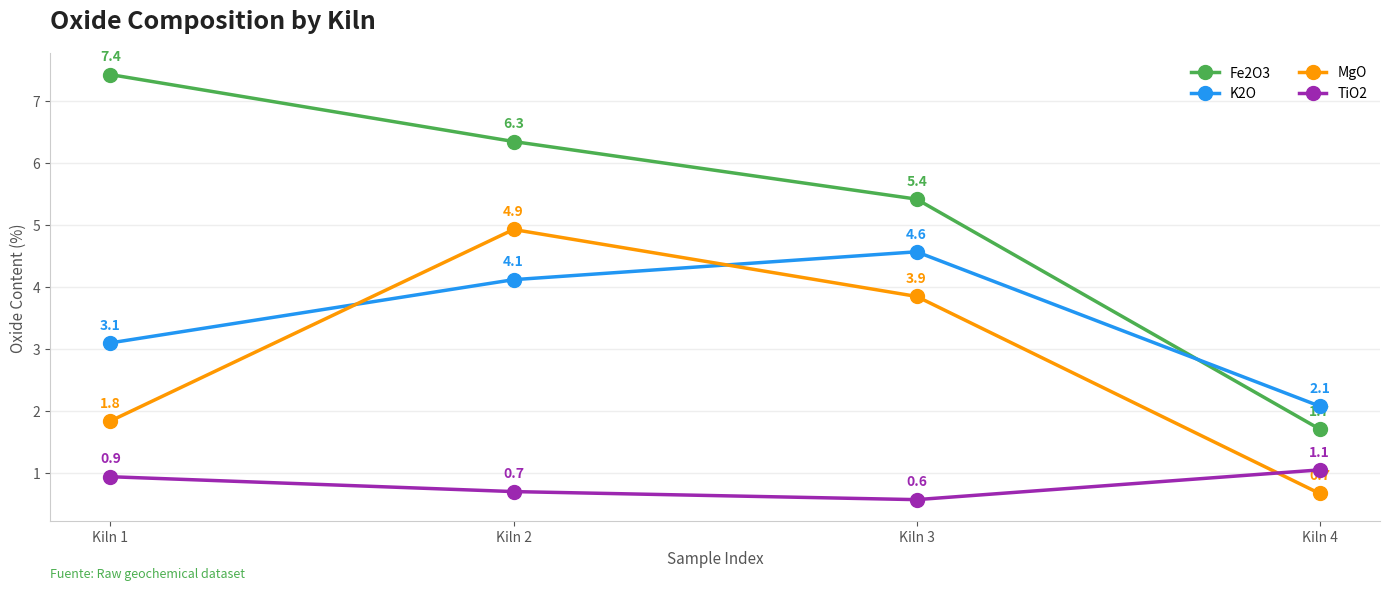

Which label corresponds to the largest value in the chart?

Kiln 1